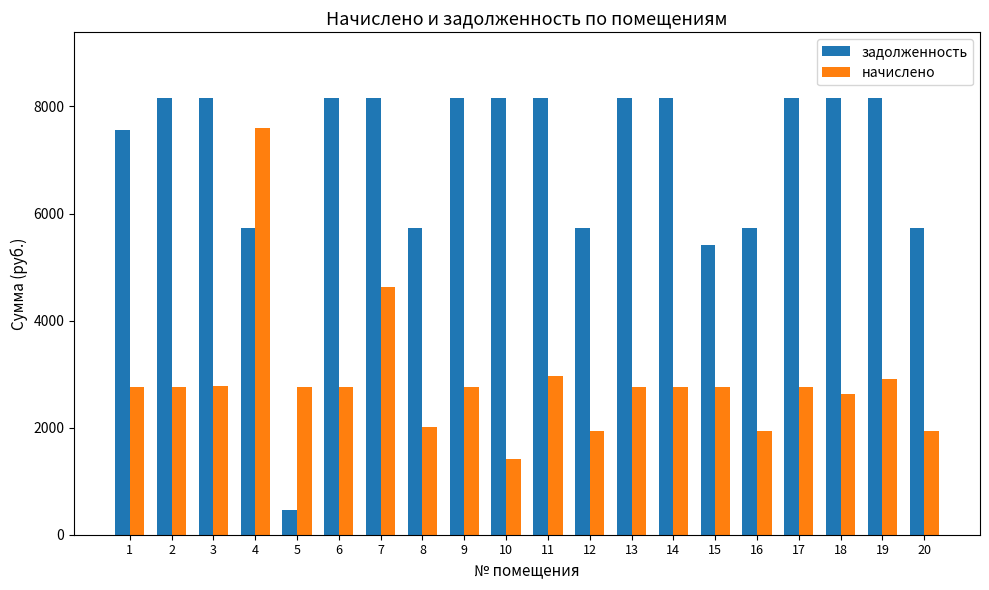

Read the задолженность value at 16.

5721.6